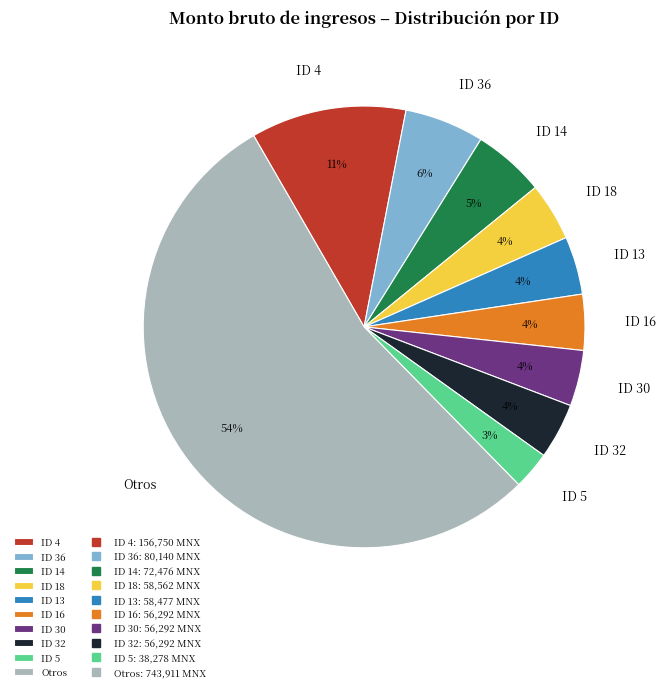

Which category has the smallest portion of the pie?

ID 5